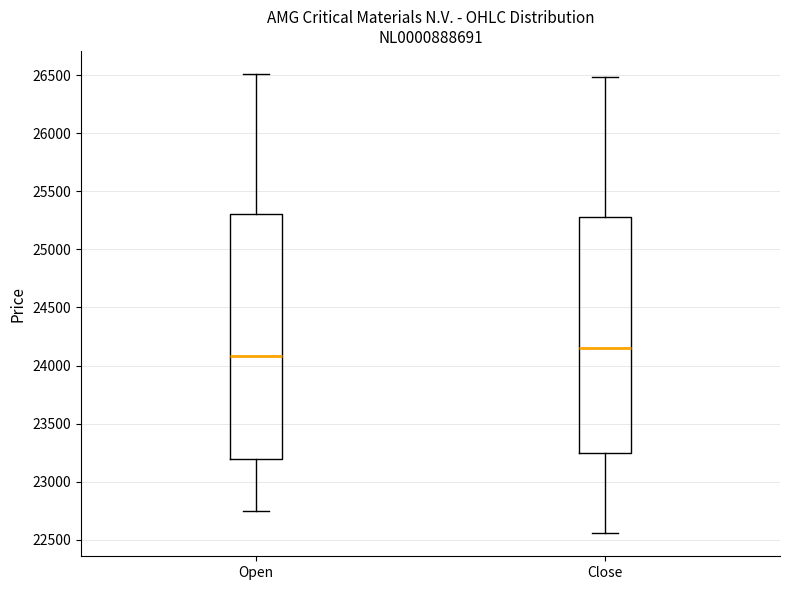

Which box's median line is the lowest?

Open